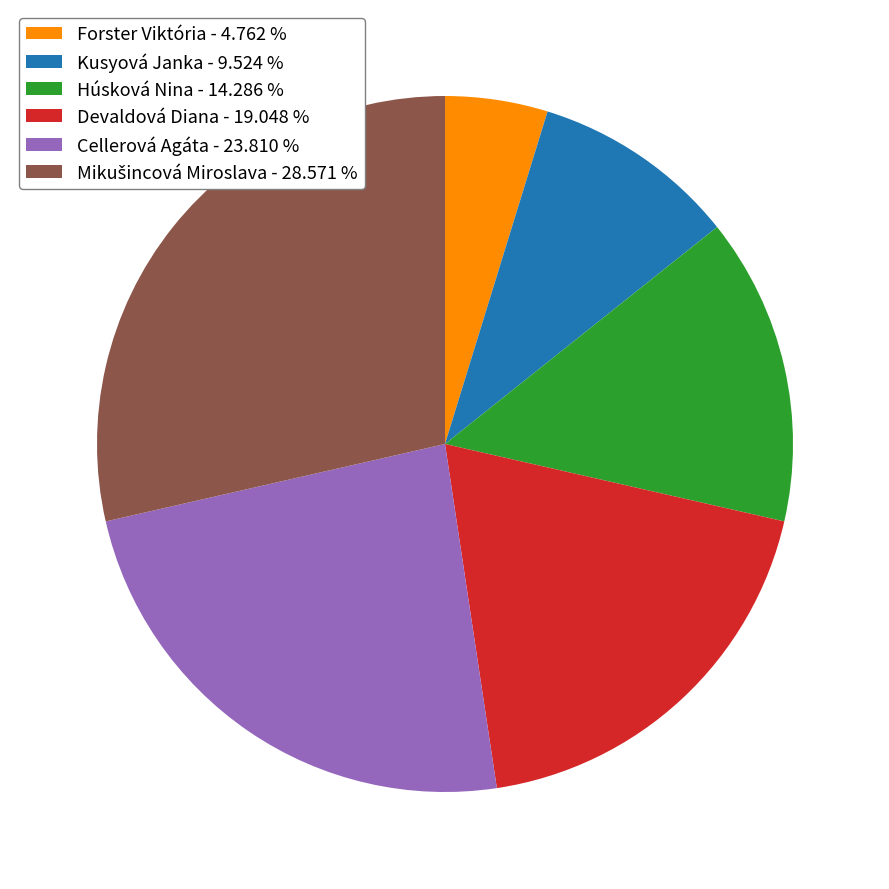

Approximately how many times larger is the value at Kusyová Janka - 9.524 % compared to Devaldová Diana - 19.048 %?

0.5